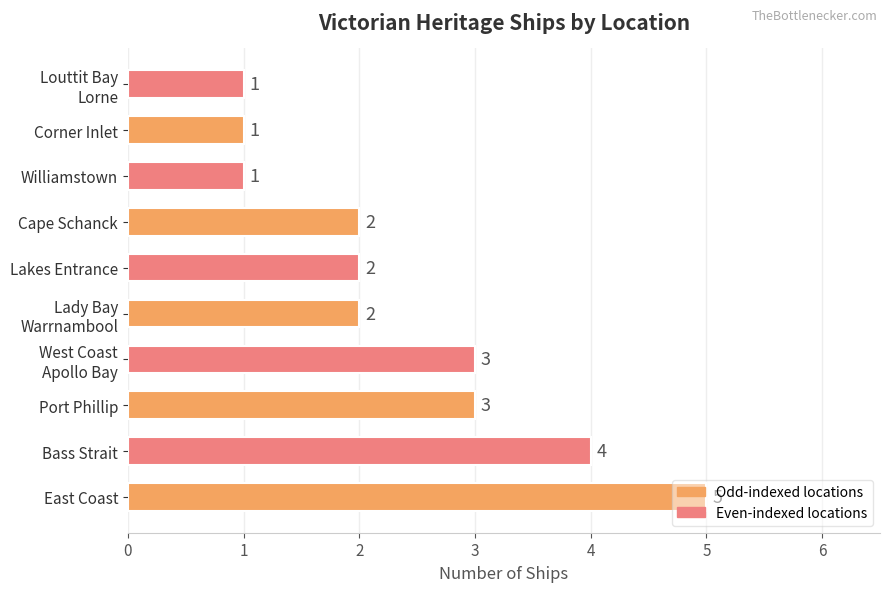

Is it true that the value at Port Phillip is 1?

False